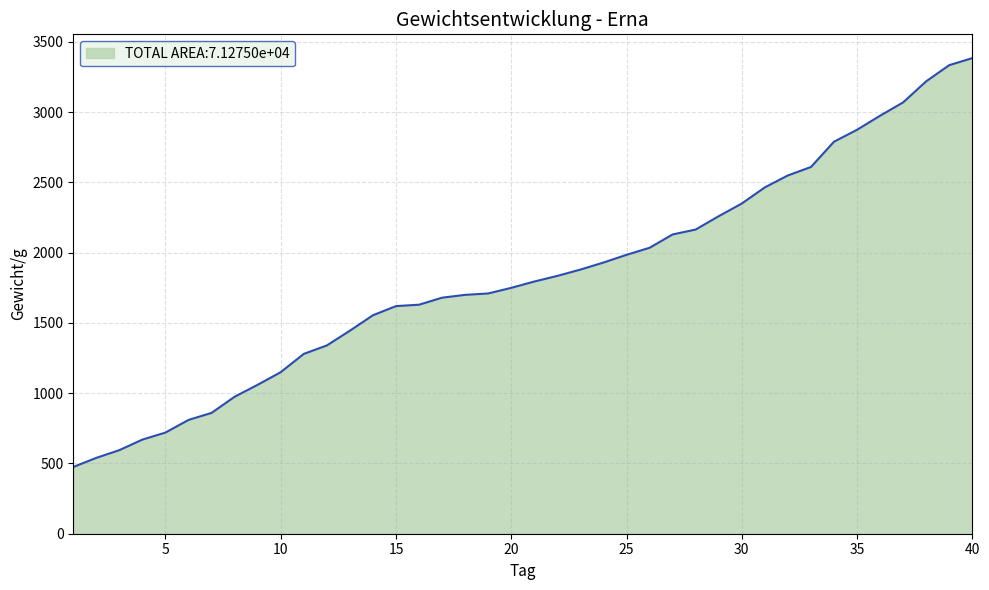

What is the minimum value shown in the chart?

475